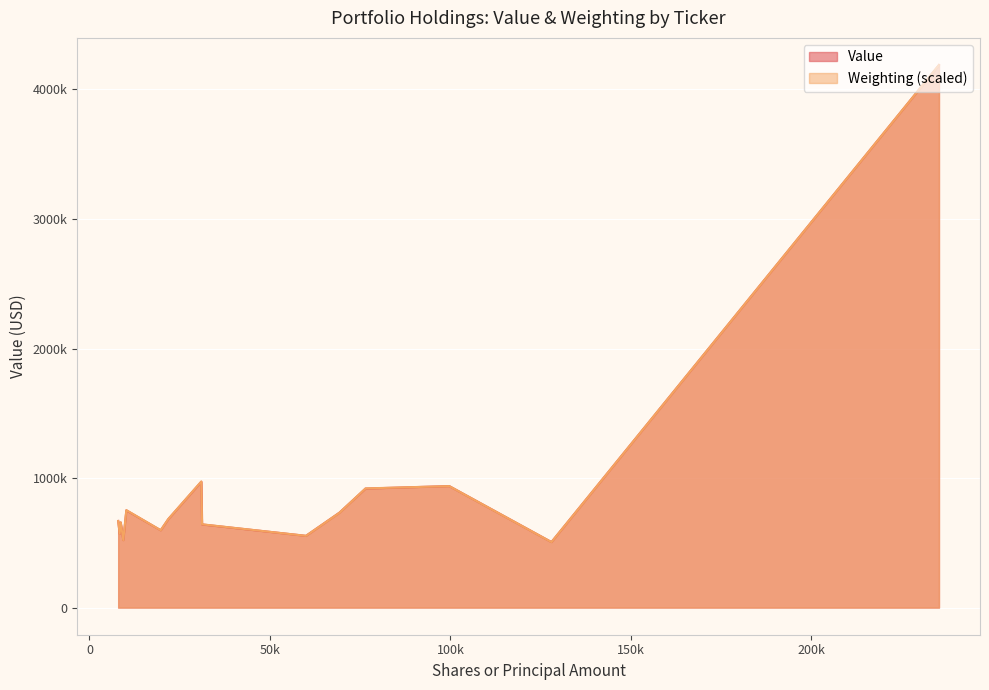

The value of Value at DGRW is 683000.0. True or false?

True